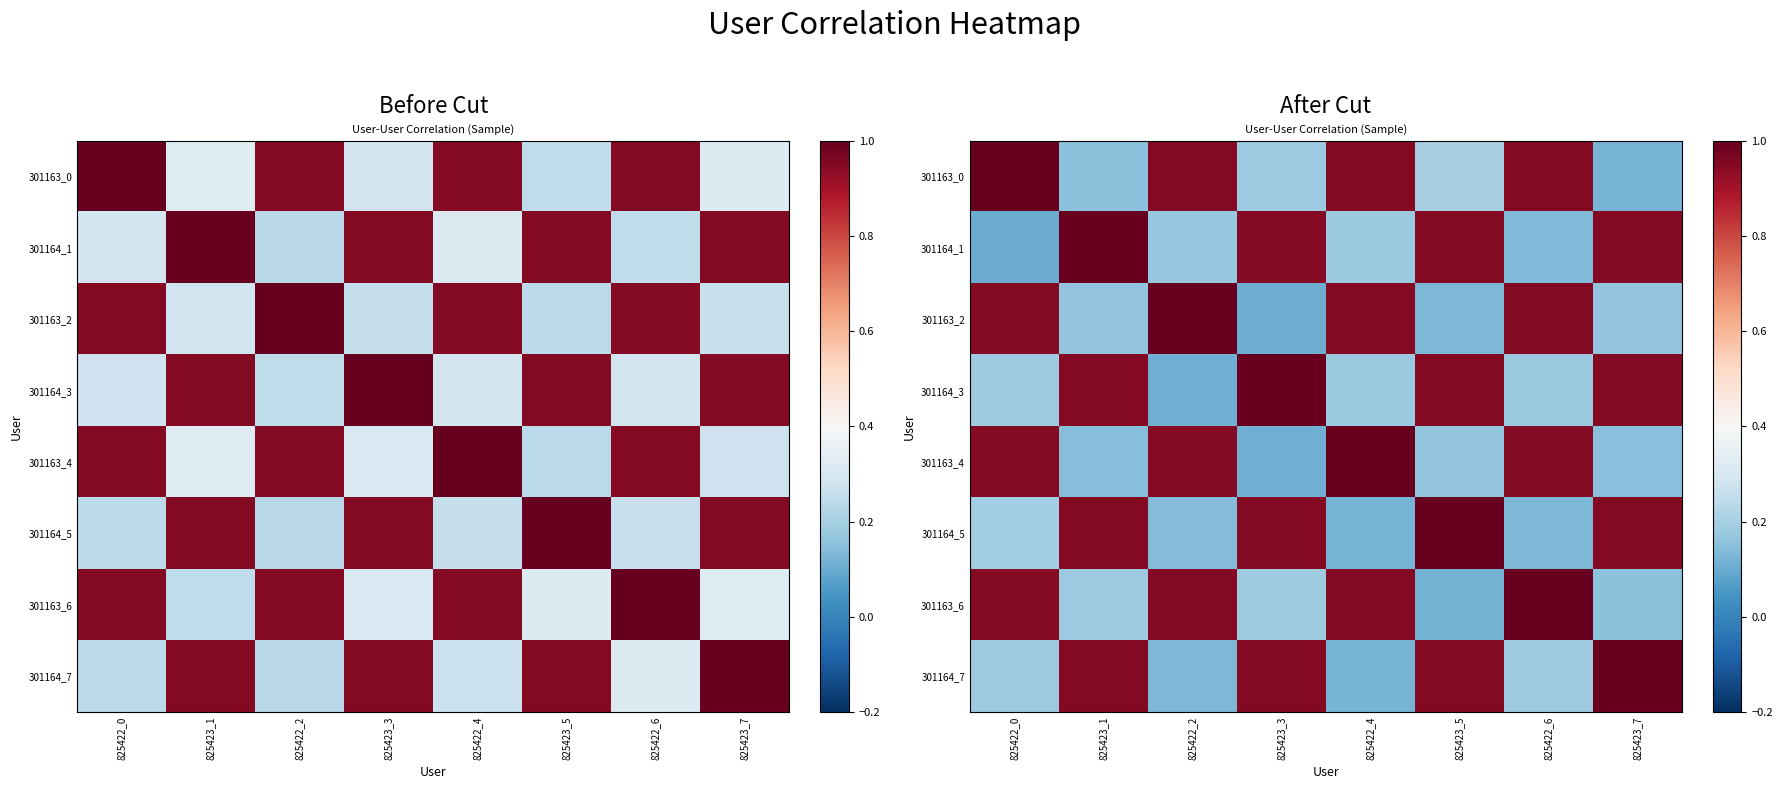

Rank the series at 825423_5 from lowest to highest value.

301163_6, 301163_2, 301163_4, 301163_0, 301164_1, 301164_3, 301164_7, 301164_5